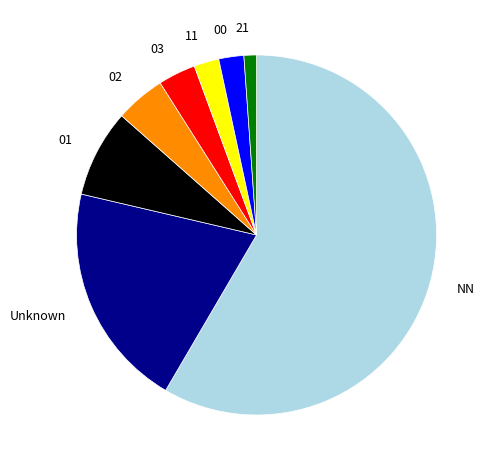

What is the majority slice?

NN